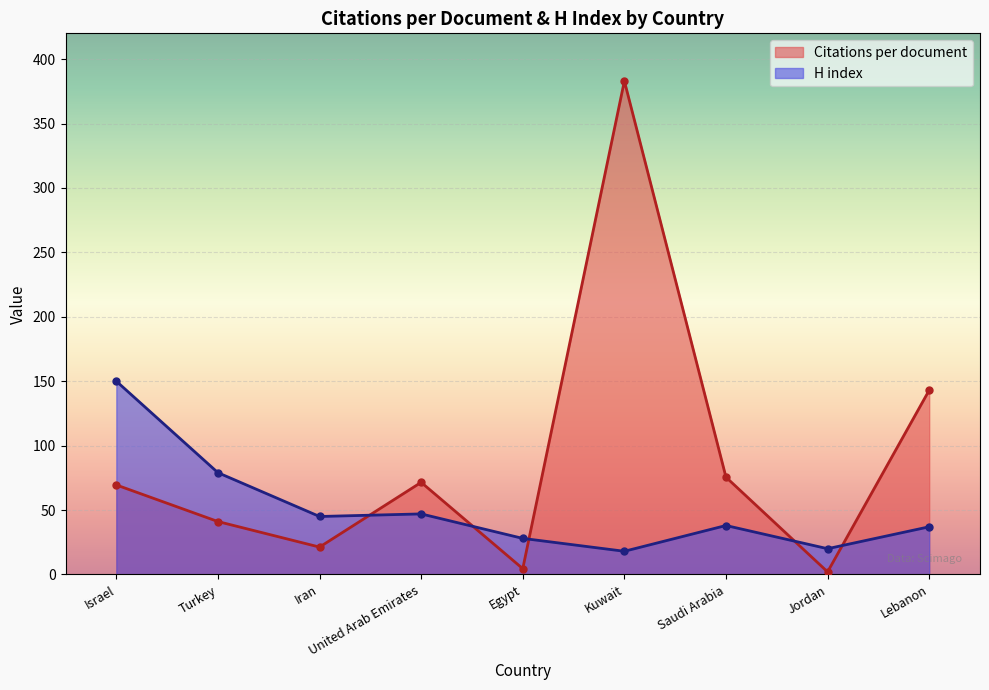

What is the label of the 7th point from the right?

Iran